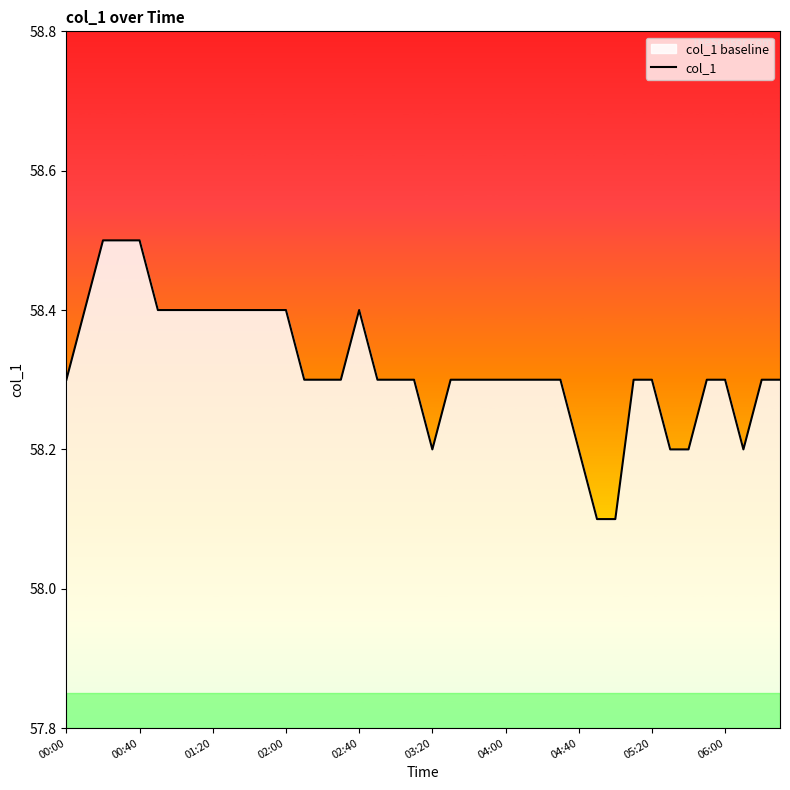

The value at 02:00 is 58.4. True or false?

True